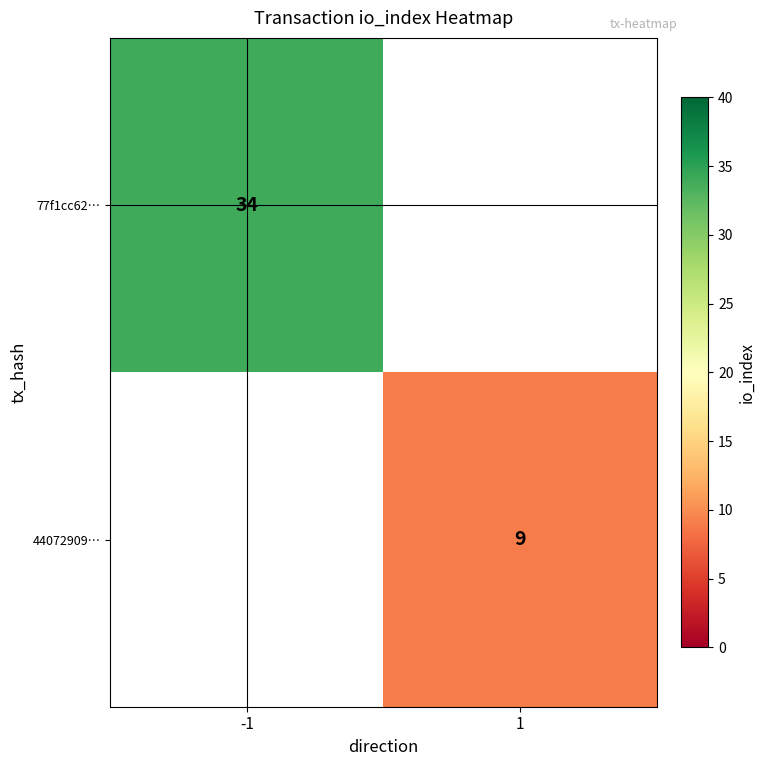

Is the value of 44072909… at 1 greater than the value of 77f1cc62… at -1?

No